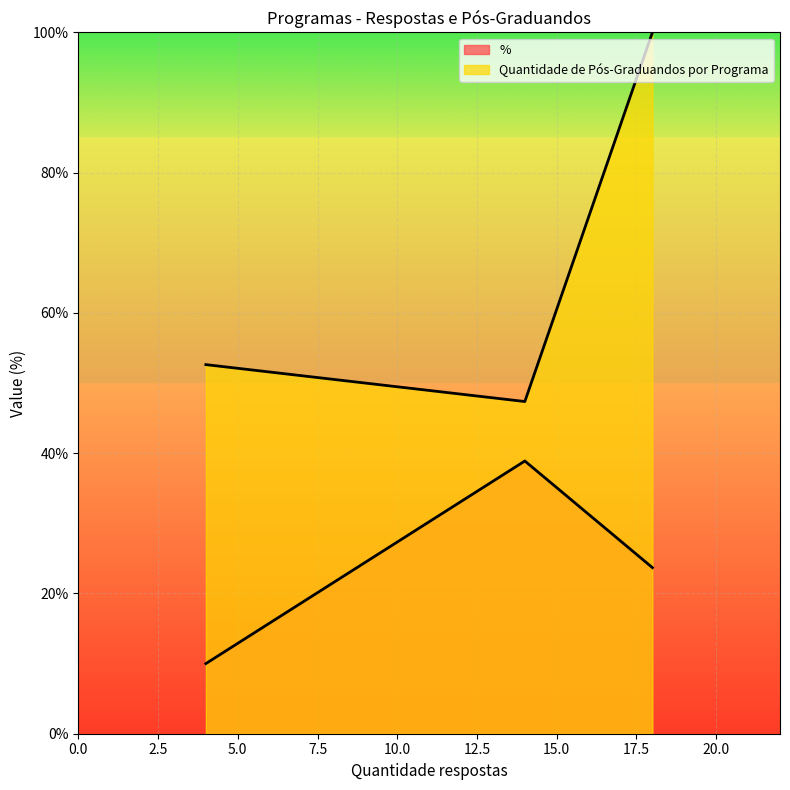

What is the greatest value displayed?

100.0